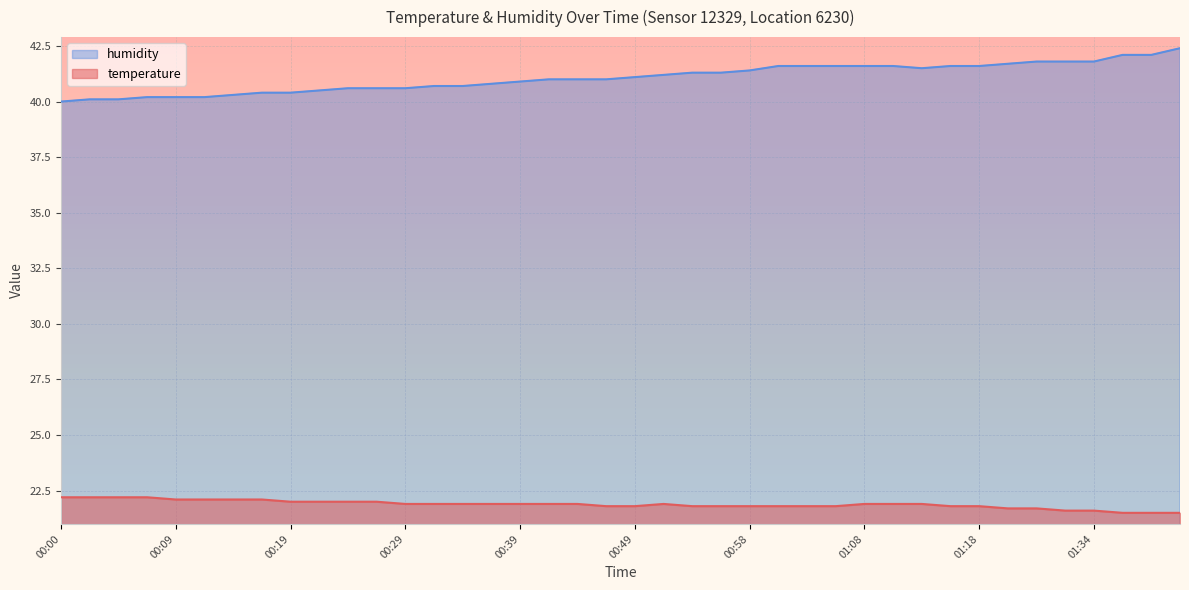

What is the label of the 5th point from the right?

01:32